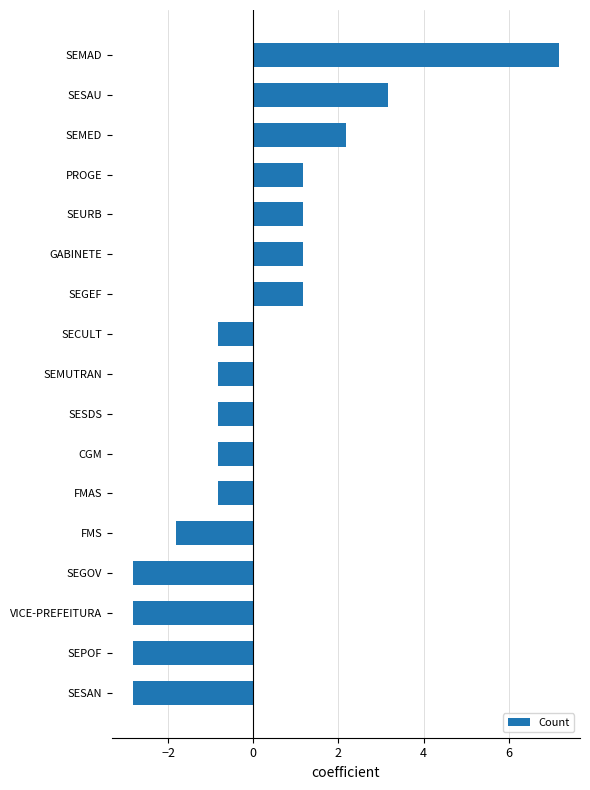

Where is the data nearest to the value 2?

SEMED